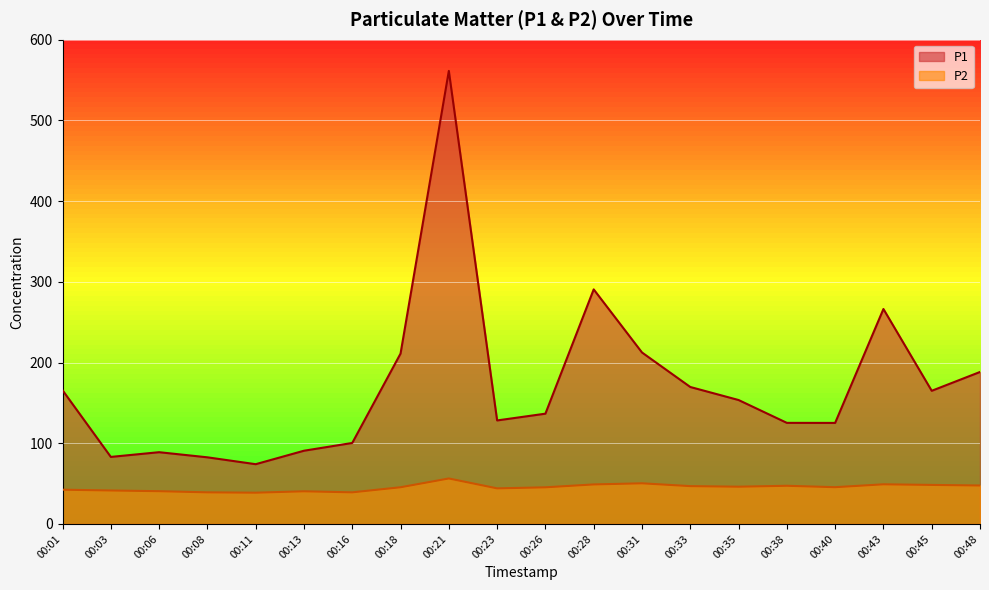

At which label is P2 closest to 47?

00:33